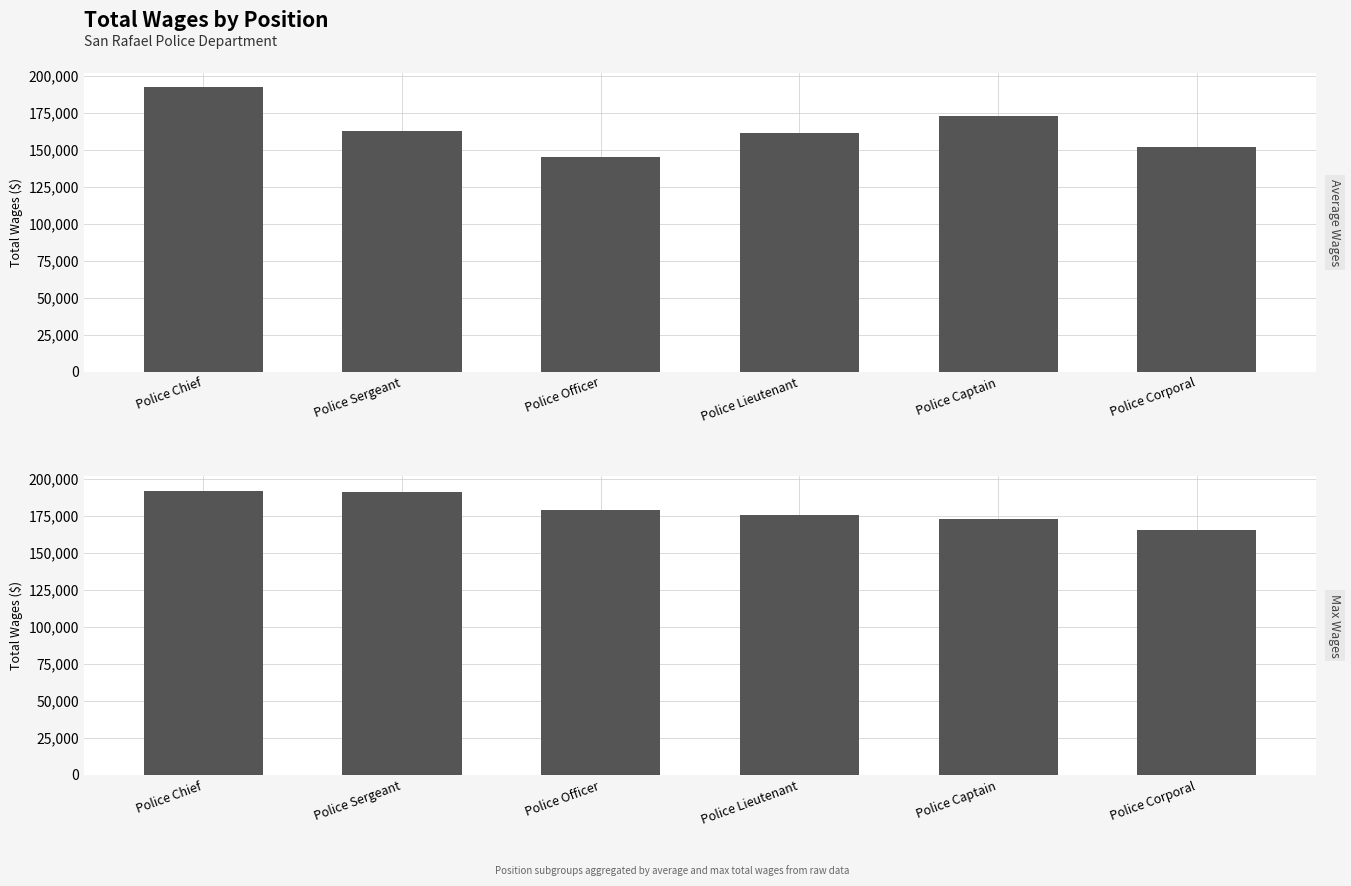

Rank the categories by Average Wages value from lowest to highest.

Police Officer, Police Corporal, Police Lieutenant, Police Sergeant, Police Captain, Police Chief